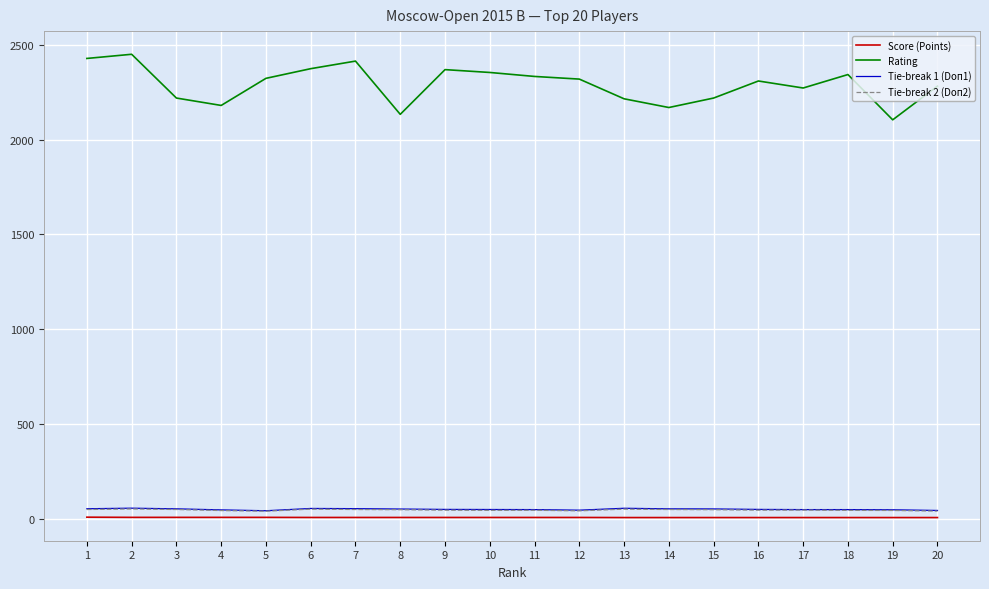

True or false: Tie-break 2 (Doп2) and Tie-break 1 (Doп1) cross at least once.

False